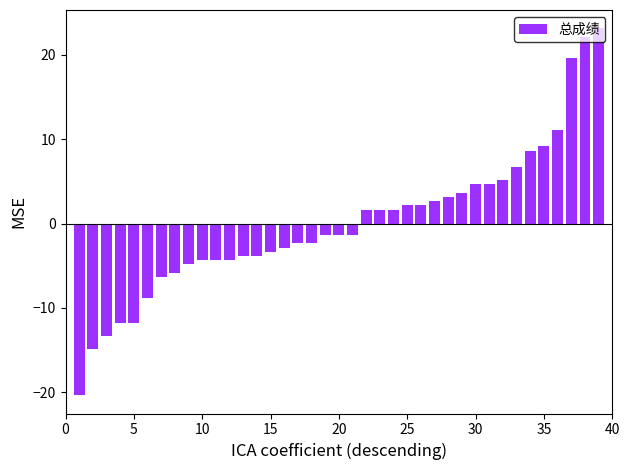

What is the maximum value shown in the chart?

23.2